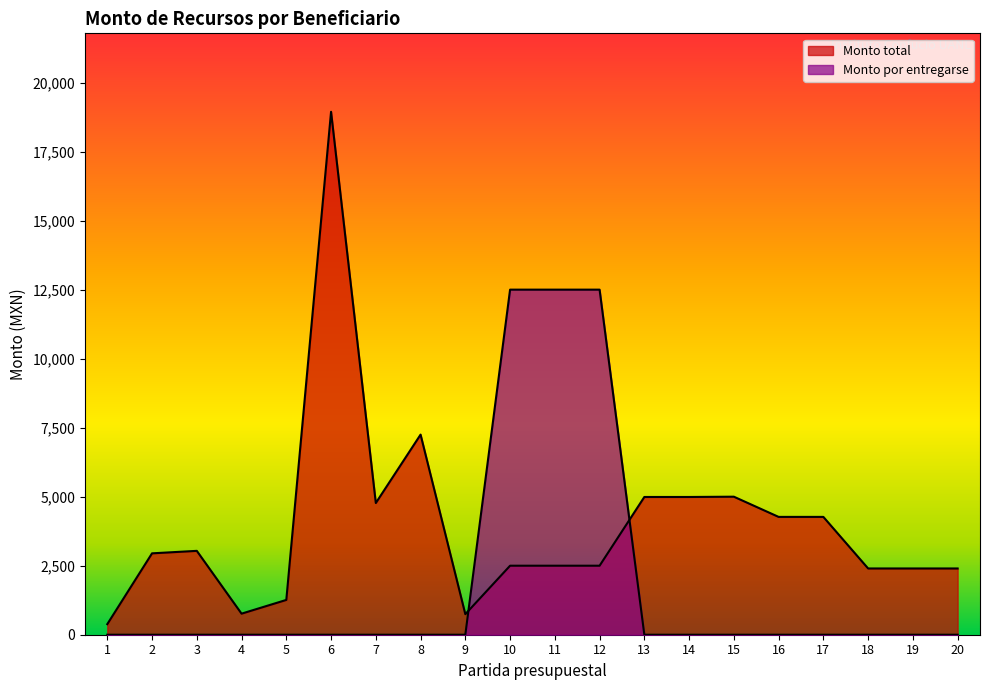

How many values in the Monto por entregarse series exceed 0?

3